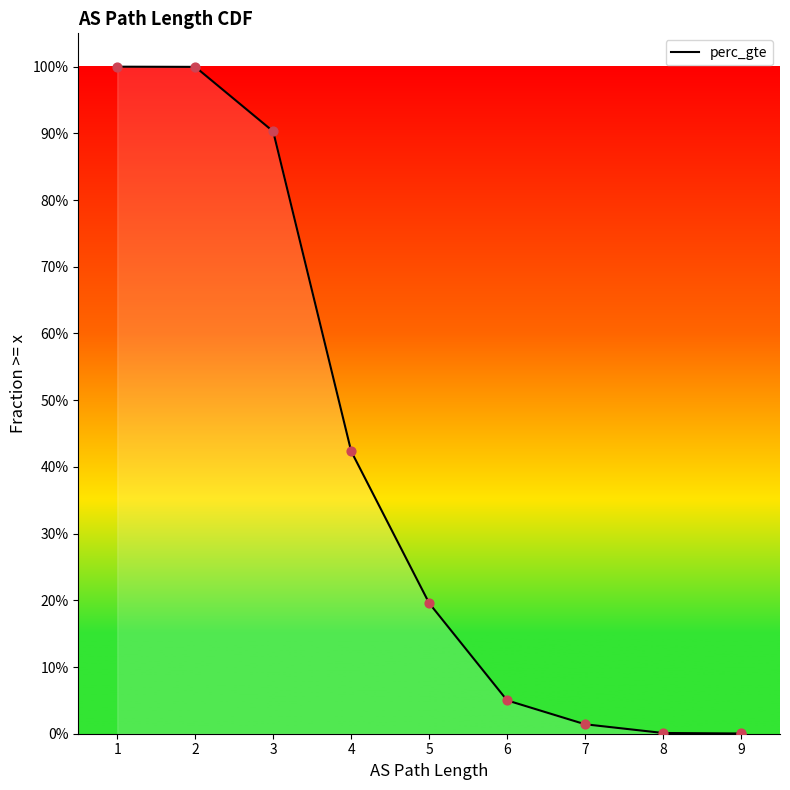

What is the change in value from 3 to 5?

-0.7